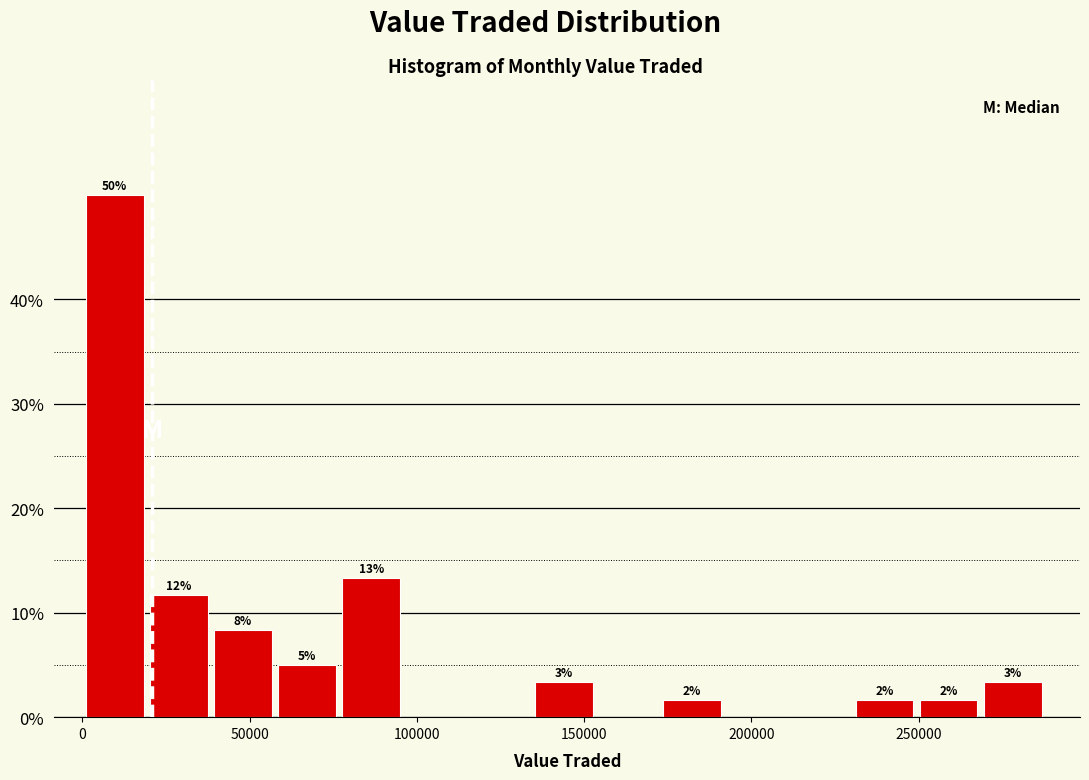

Read against the x-axis, roughly where is the centre of the tallest bar?

10000